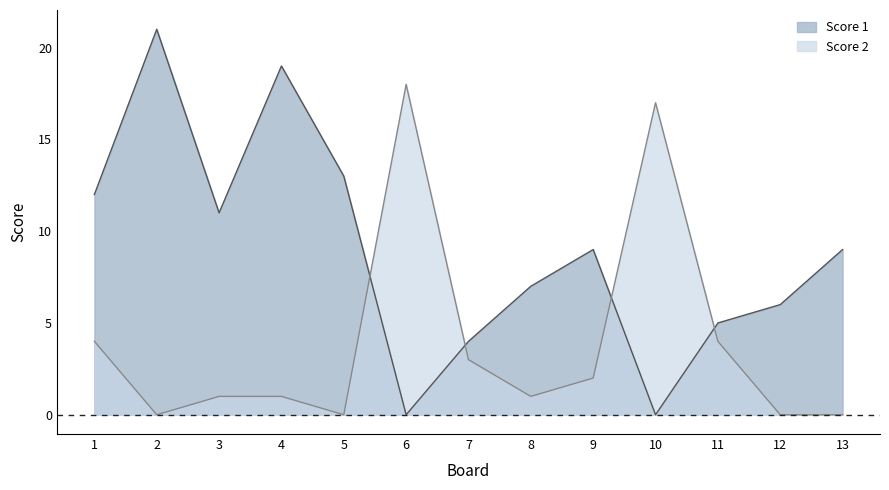

At 12, list the series in order from smallest to largest.

Score 2, Score 1